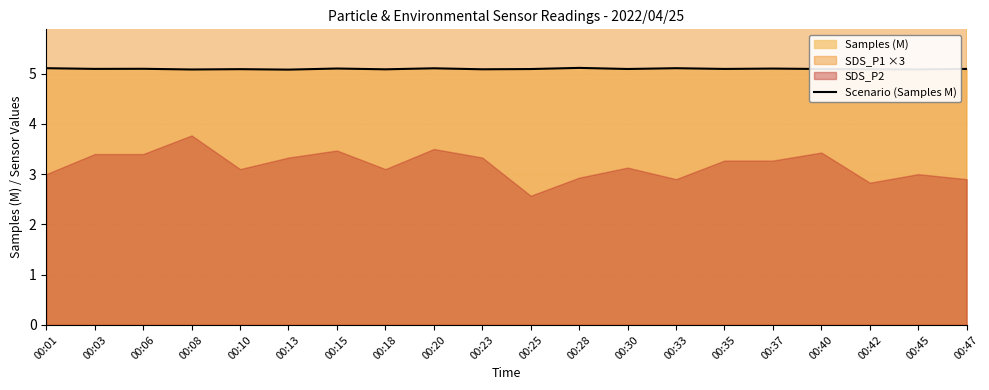

Is it true that the value at 00:08 is 7.7?

False